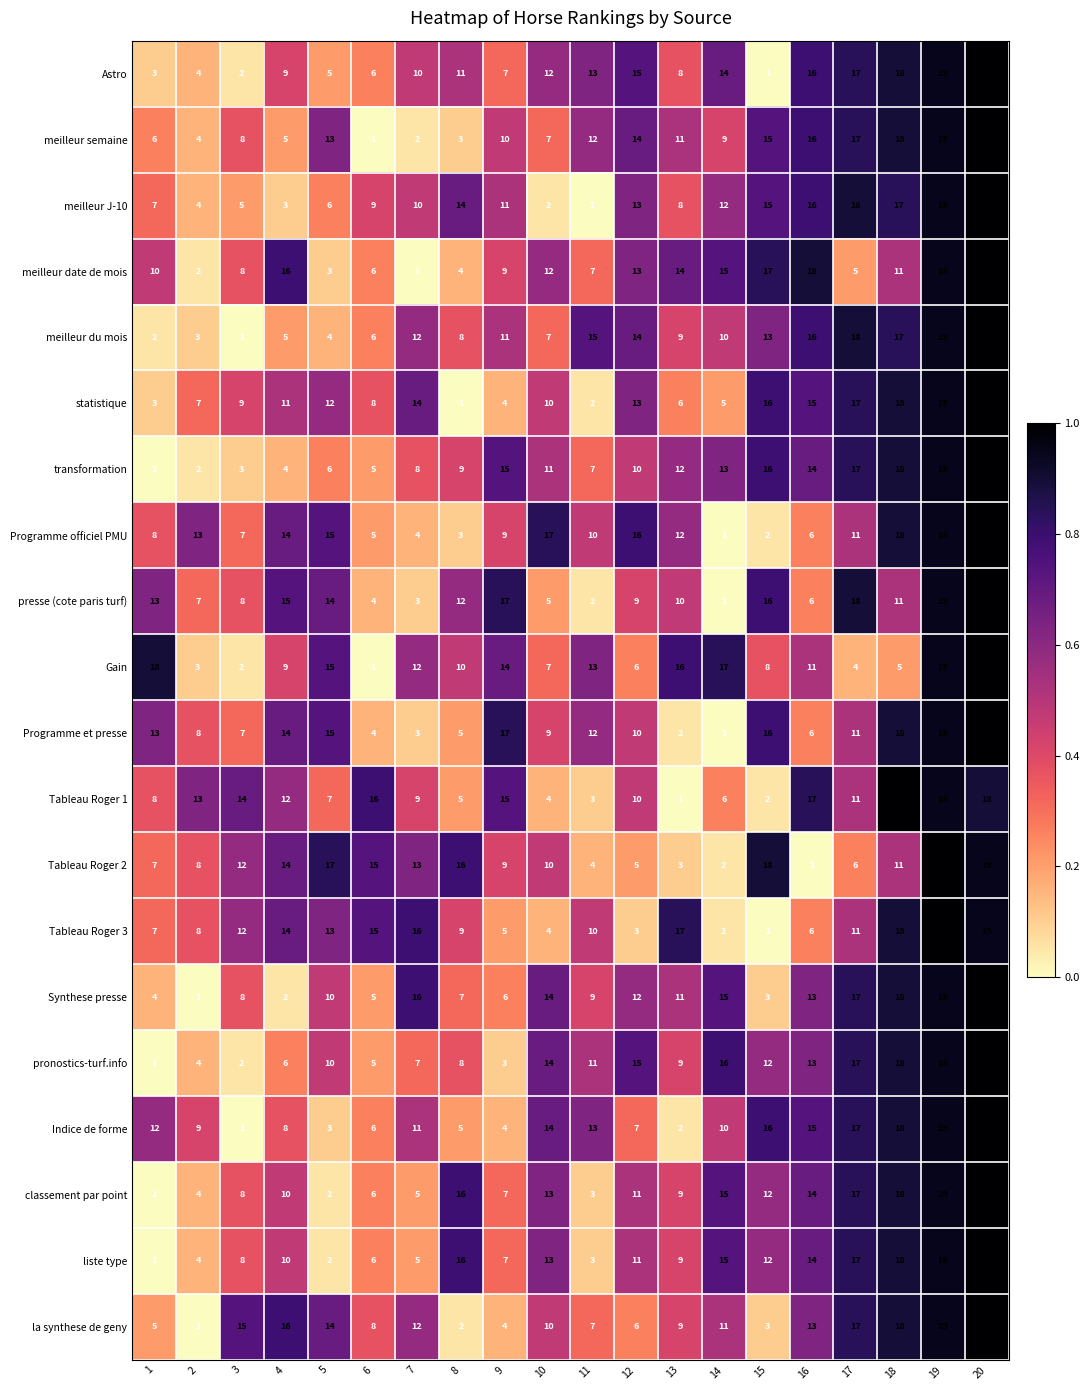

List the labels in order of pronostics-turf.info value, largest first.

20, 19, 18, 17, 14, 12, 10, 16, 15, 11, 5, 13, 8, 7, 4, 6, 2, 9, 3, 1